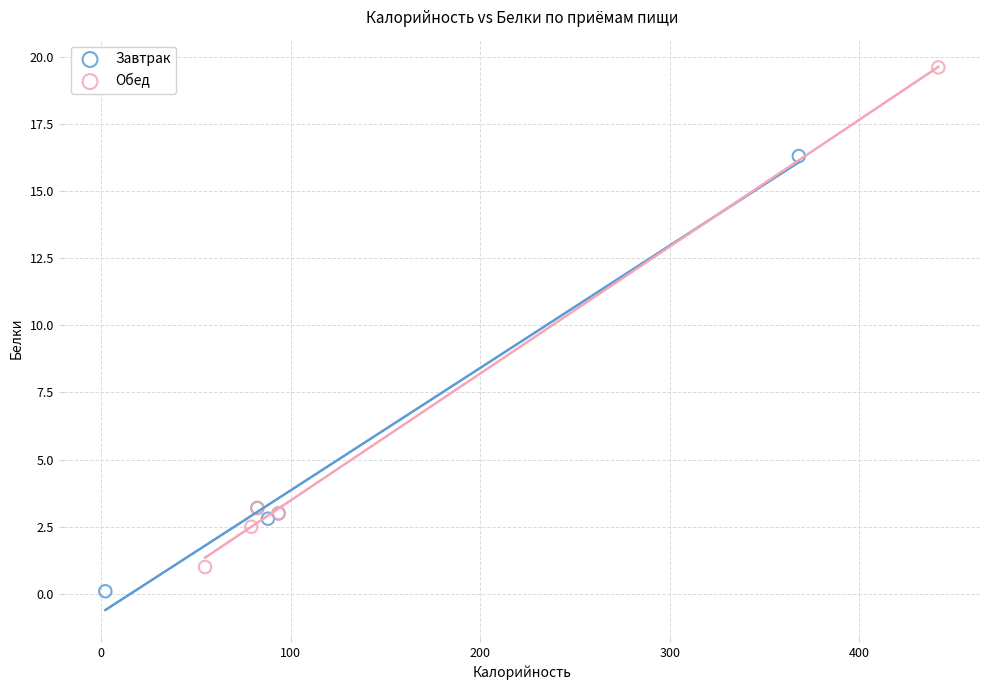

Which series reaches the minimum Y coordinate?

Завтрак